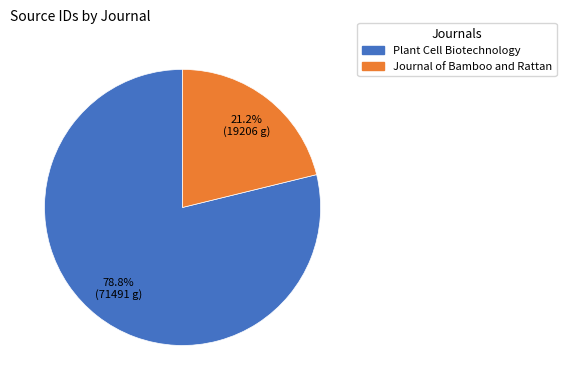

To the nearest percent, what is the difference between the largest and smallest slice percentages?

58%